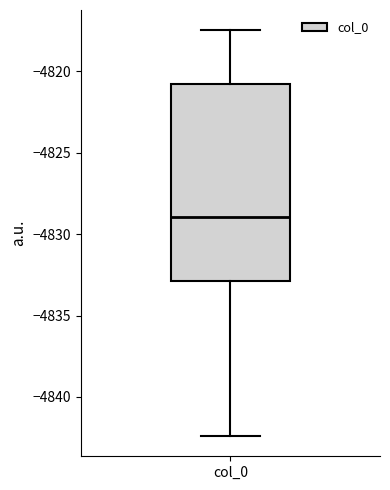

Where does the median line of the box for col_0 sit on the y-axis? The values are not printed on the chart, so give them approximately, as read against the axis.

-4829.0